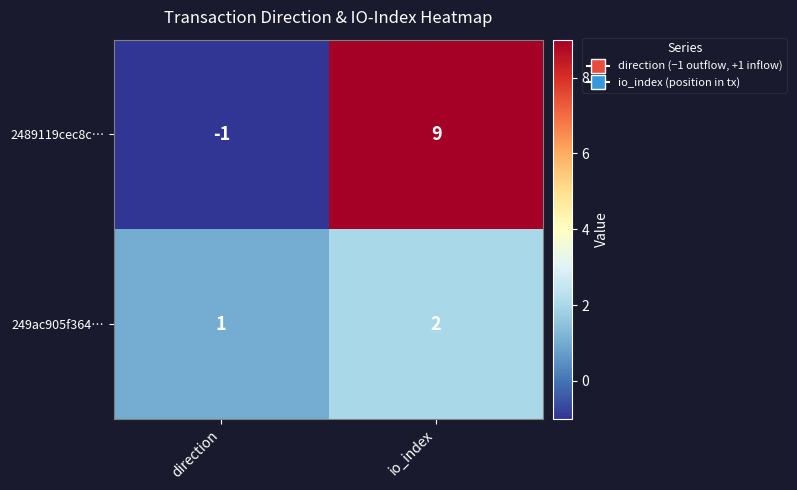

What value does the 2489119cec8c… series have at io_index?

9